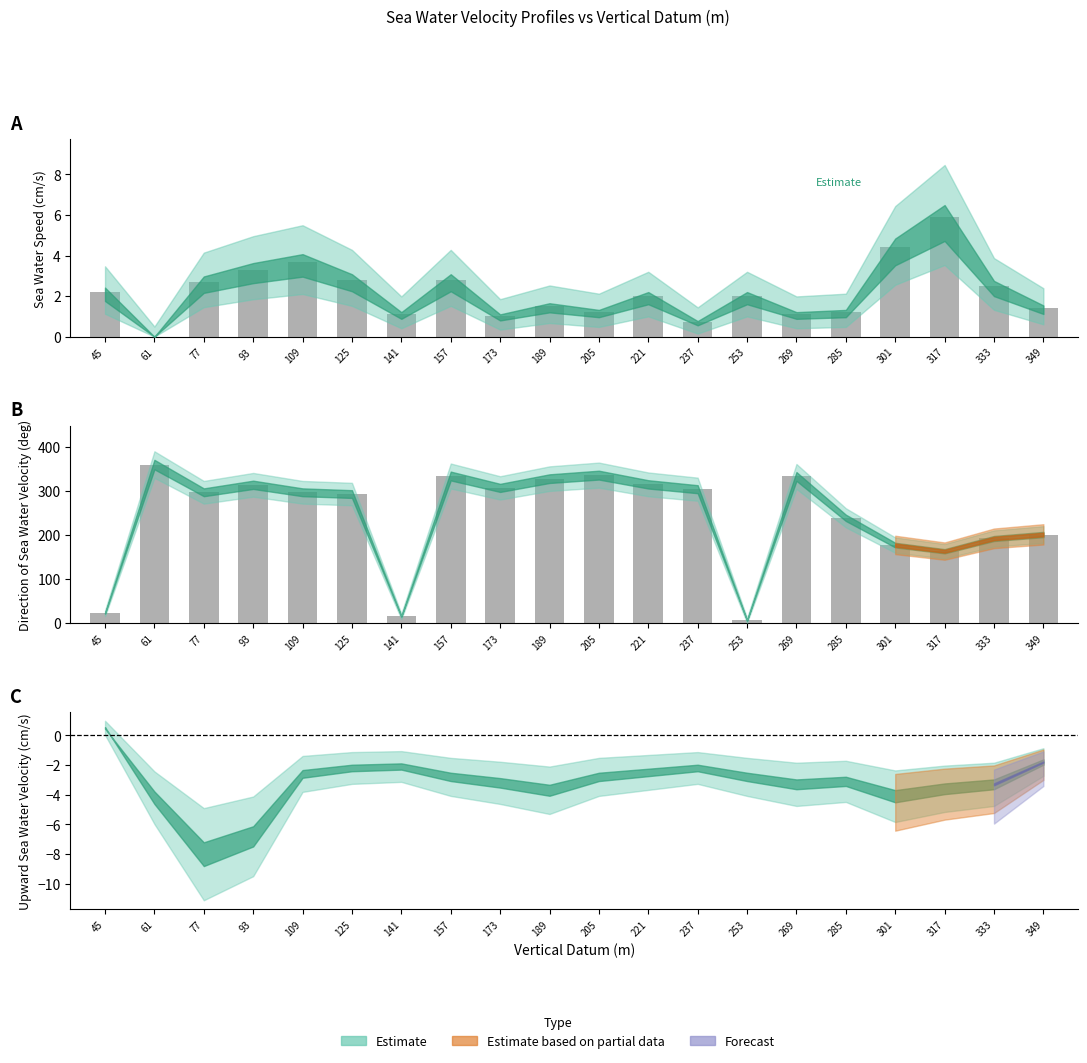

What is the total value across all series at 93?

317.3